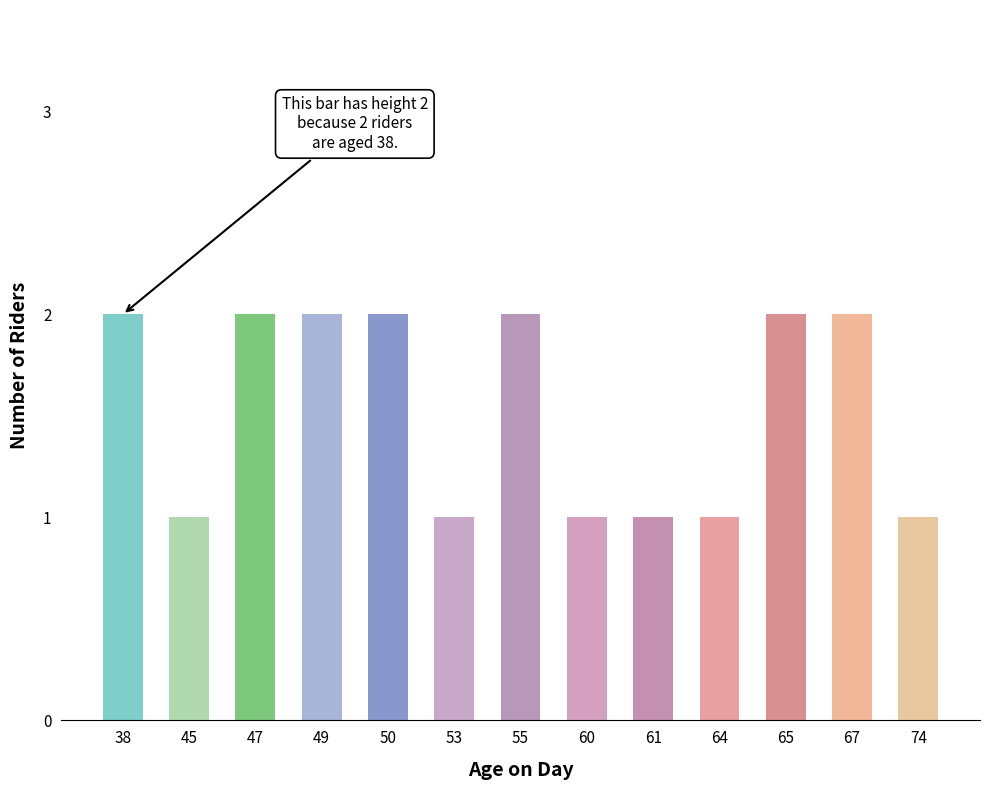

What is the change in value from 45 to 50?

+1